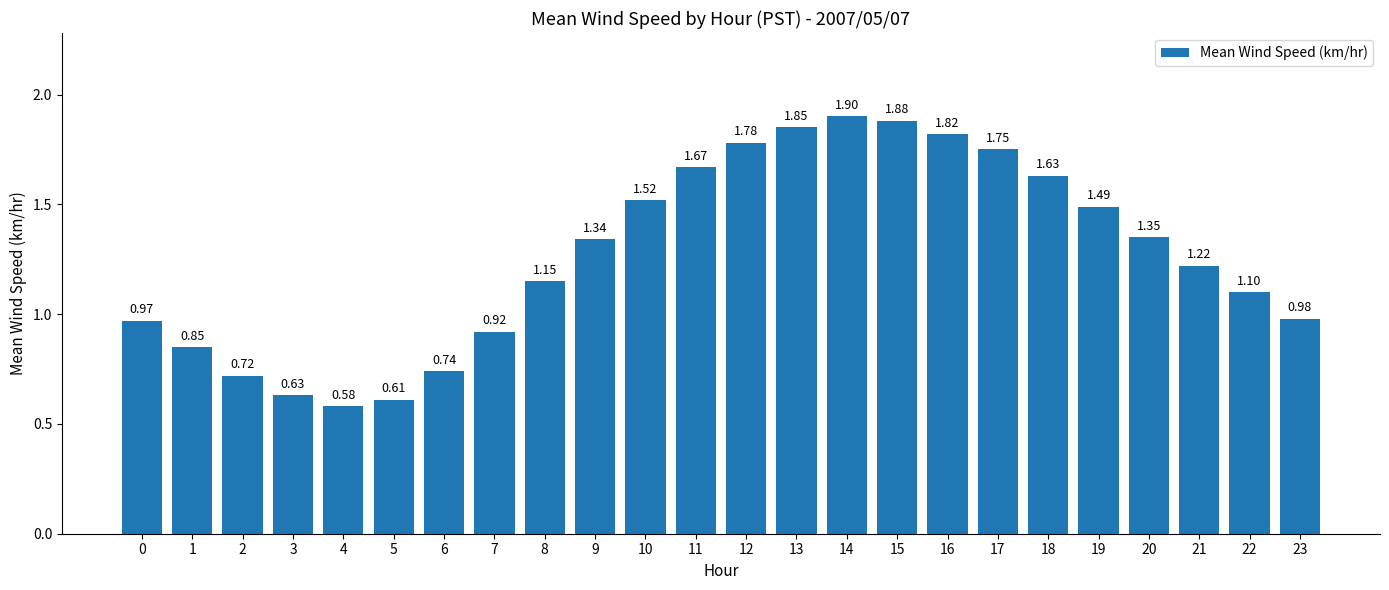

What is the sum of the values at 0 and 11?

2.6